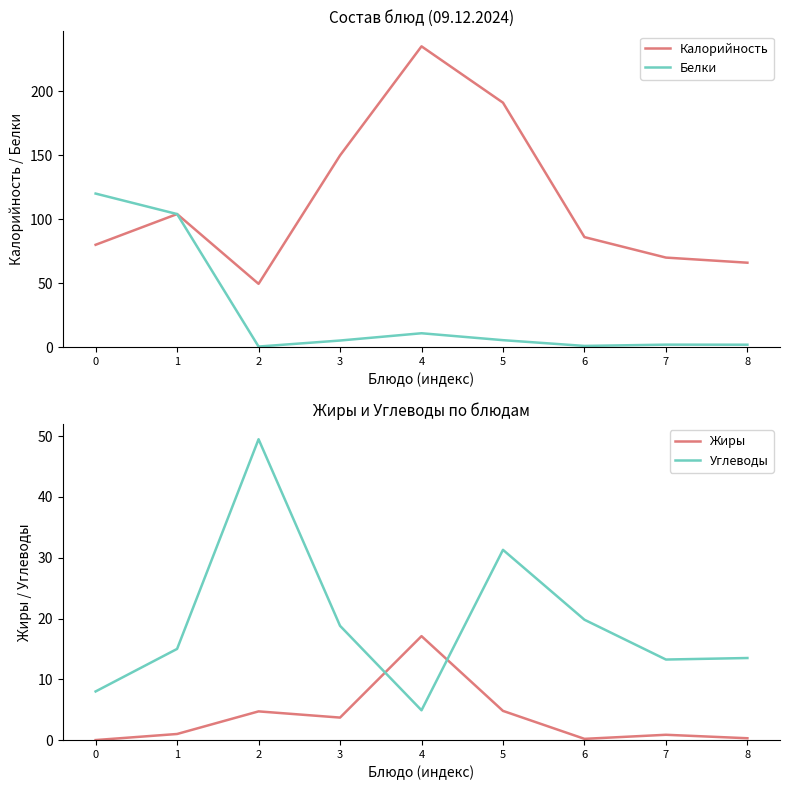

What is the value of the Жиры point at the 9th from the left?

0.3